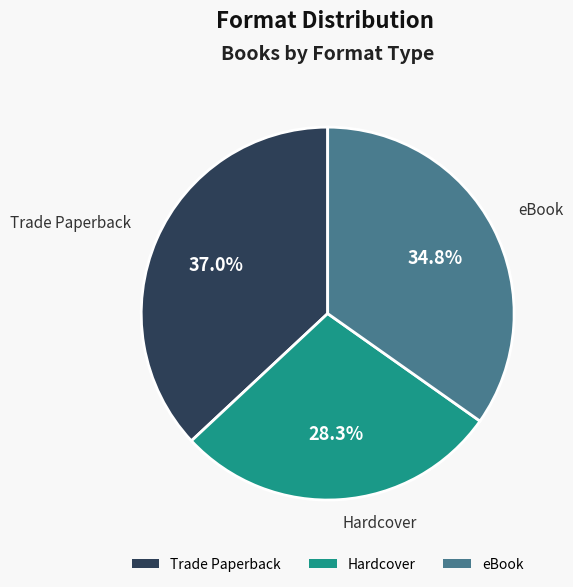

To the nearest percent, what is the difference between the largest and smallest slice percentages?

9%